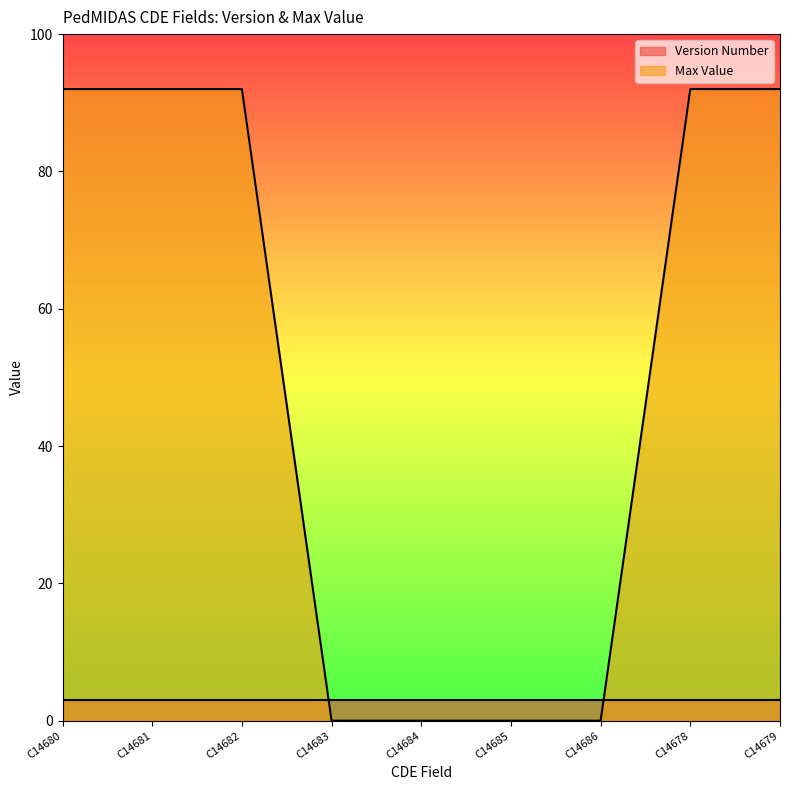

Count the values in the range 0 to 92.

9